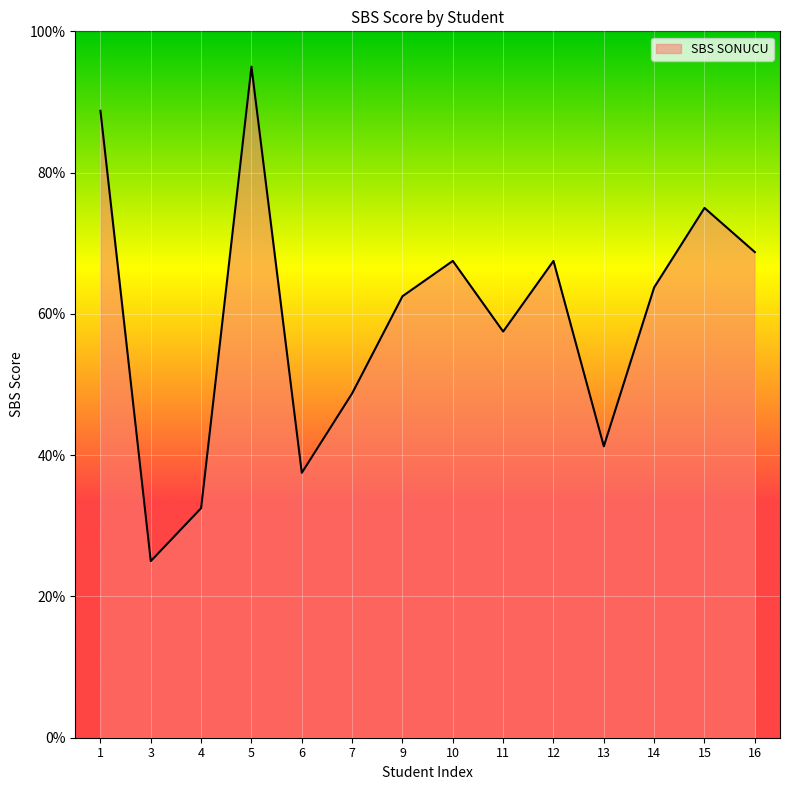

What is the greatest value displayed?

95.0